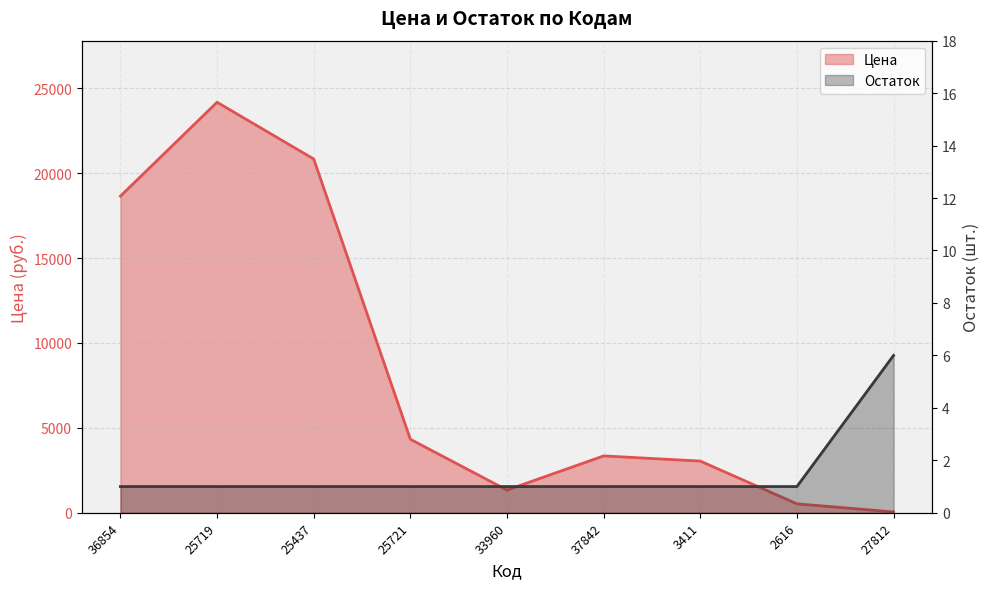

Which series changed the most between 25719 and 37842?

Цена